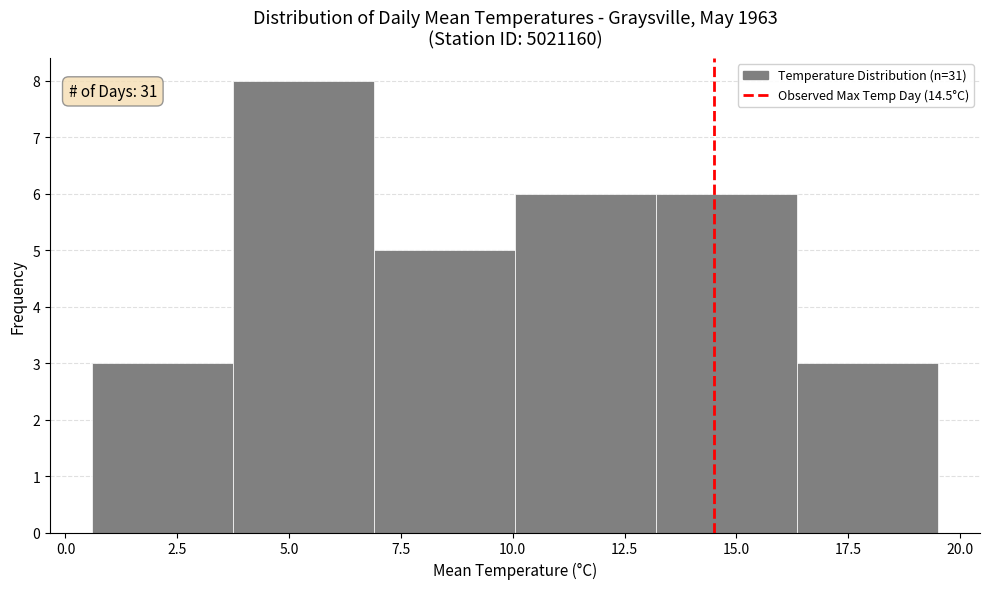

Which range on the x-axis has the tallest bar?

3.75 to 6.90